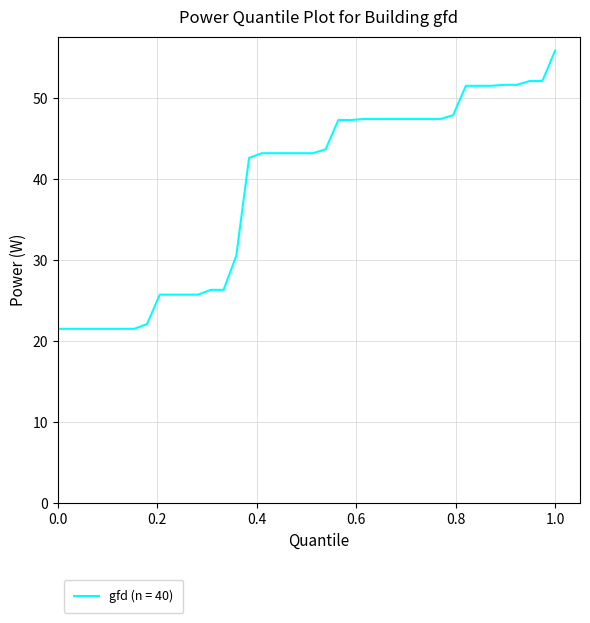

What is the difference between the maximum and minimum values?

34.3